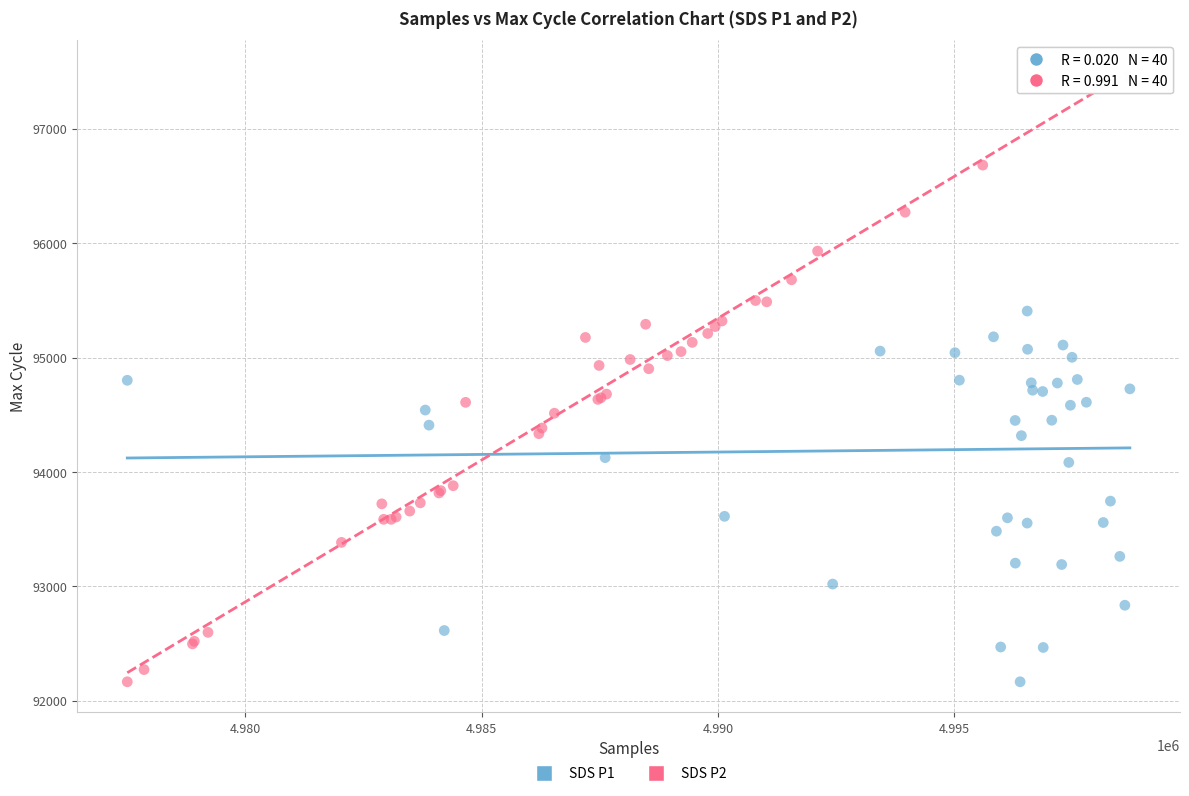

What are all the series names shown in the legend?

SDS P1, SDS P2